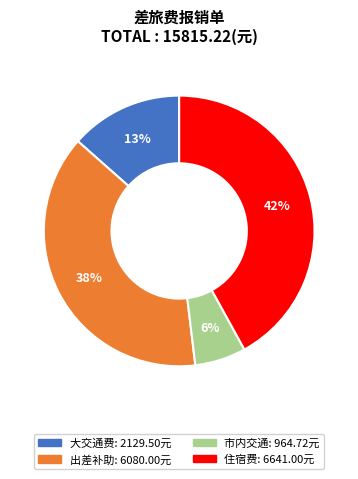

Which category has the smallest portion of the pie?

市内交通